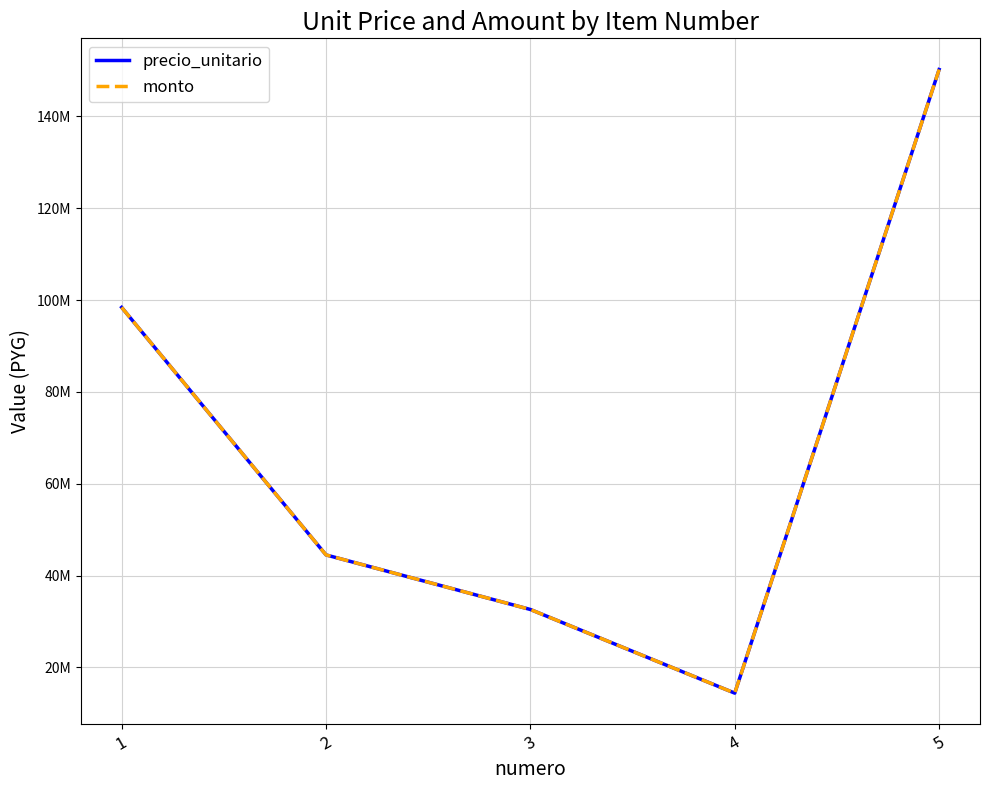

Is it true that monto equals 19854384 at 4?

False